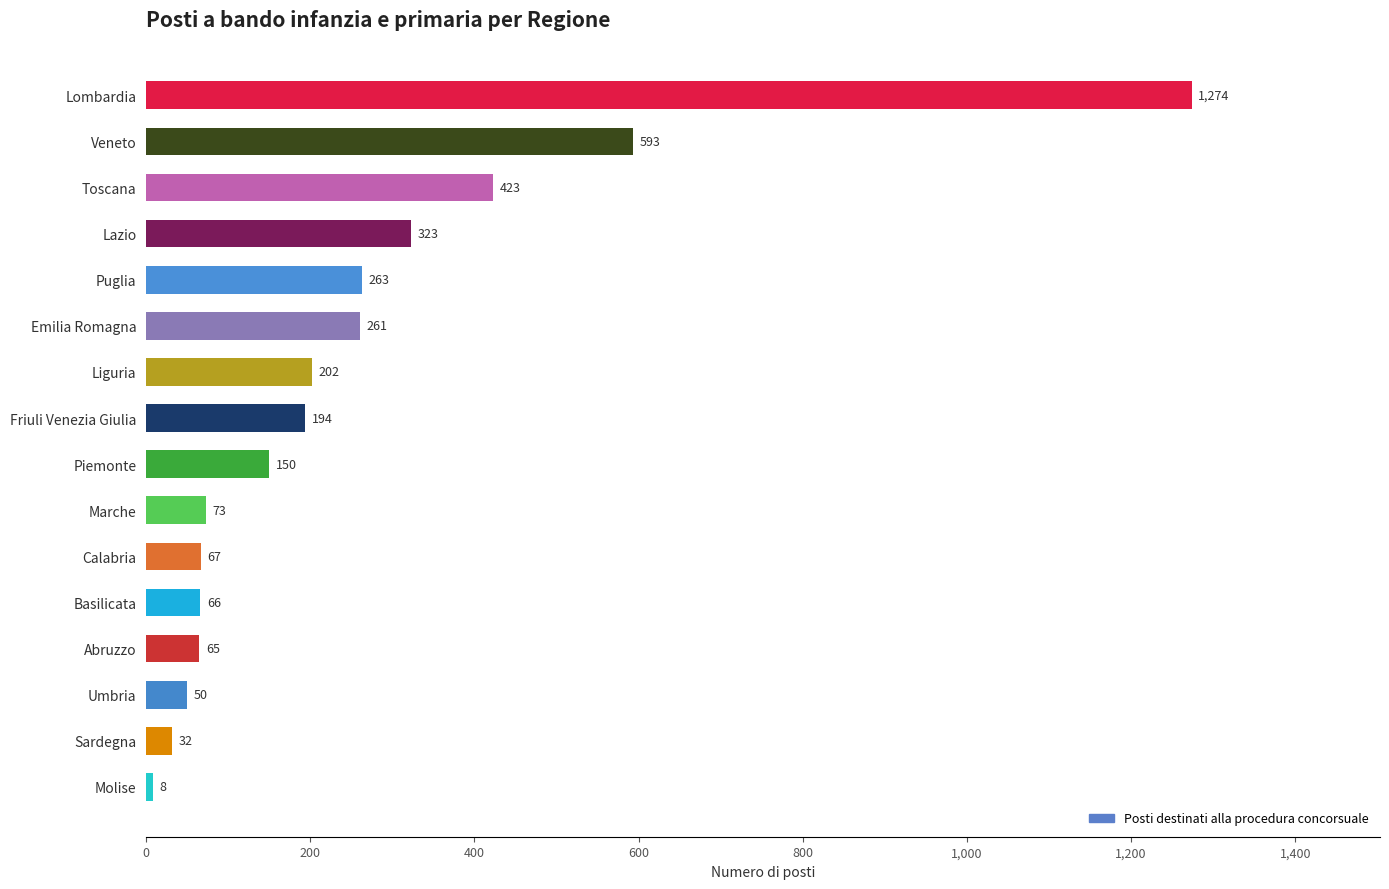

Does the chart contain any negative values?

No